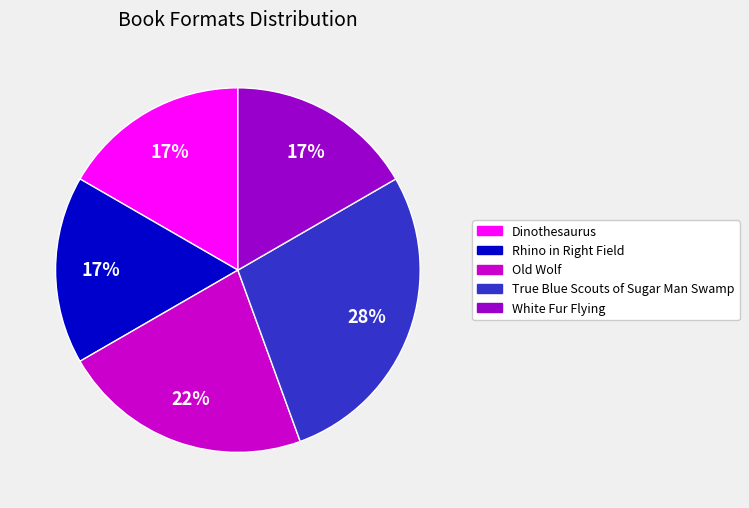

To the nearest percent, what portion does Dinothesaurus represent?

17%